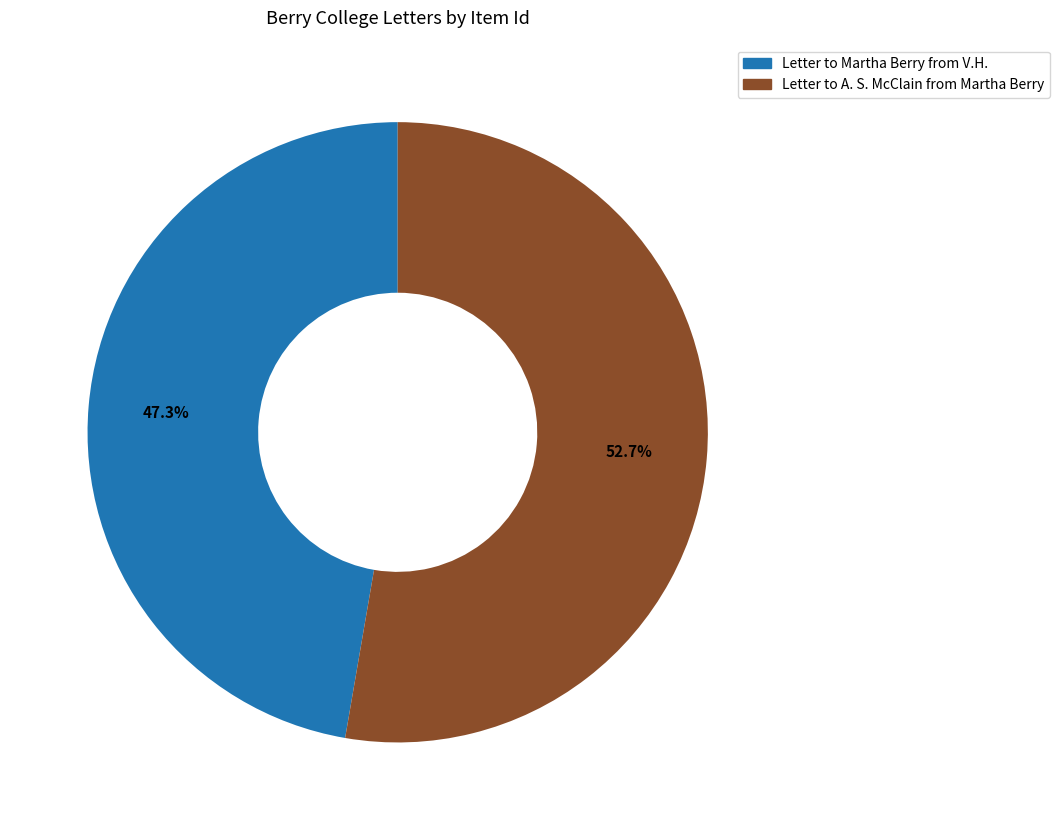

Rank the categories by value from lowest to highest.

Letter to Martha Berry from V.H., Letter to A. S. McClain from Martha Berry